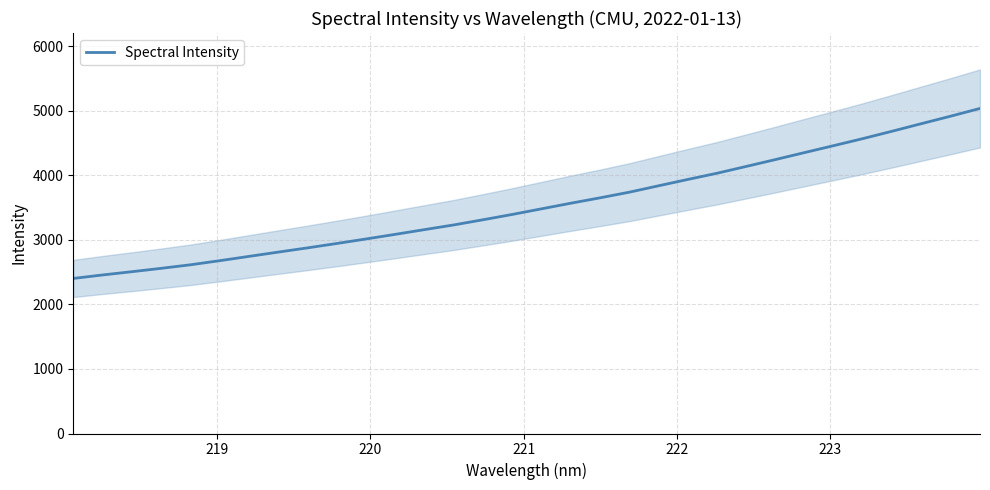

True or false: the data shows 5165.5 at 15.

False